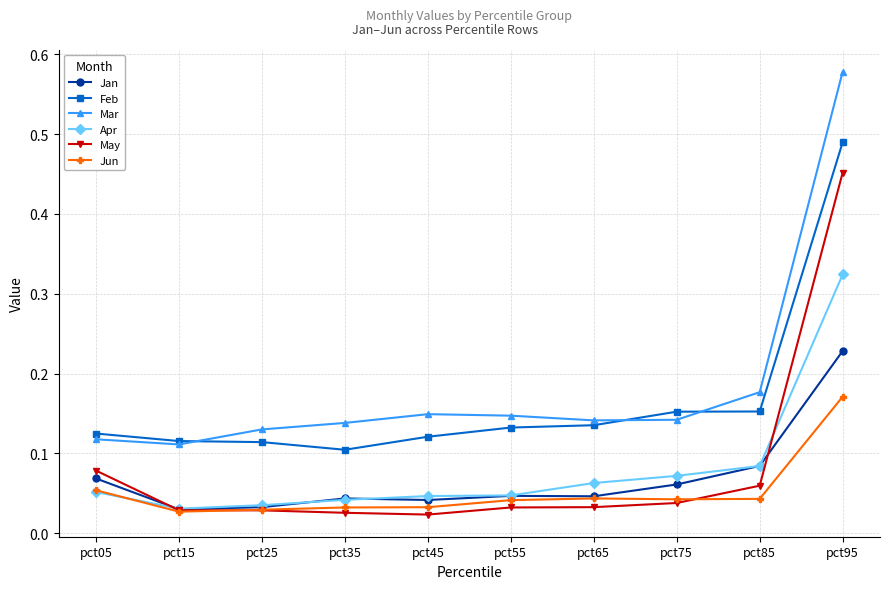

List the series in order of their peak value, lowest first.

Jun, Jan, Apr, May, Feb, Mar